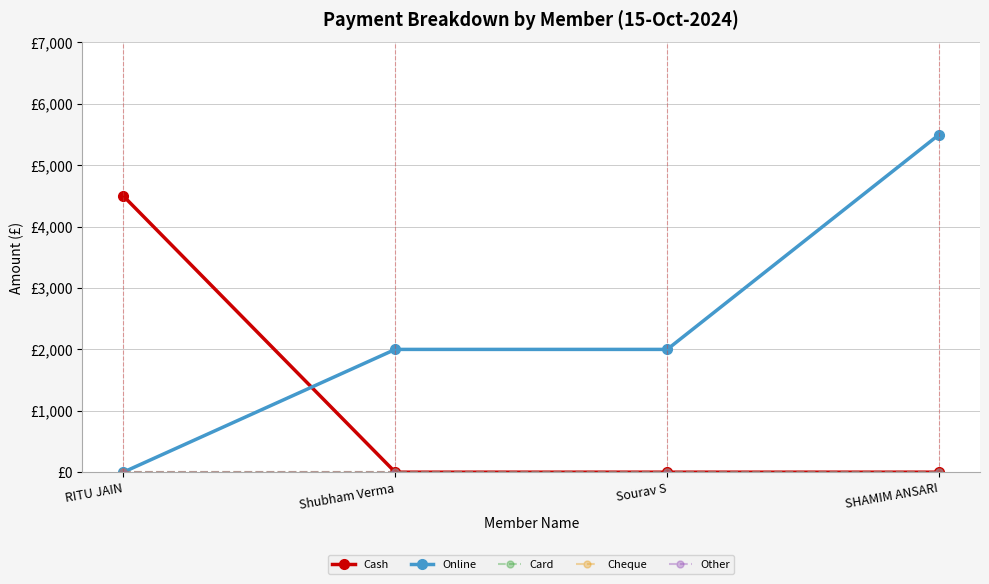

What is the maximum value shown in the chart?

5500